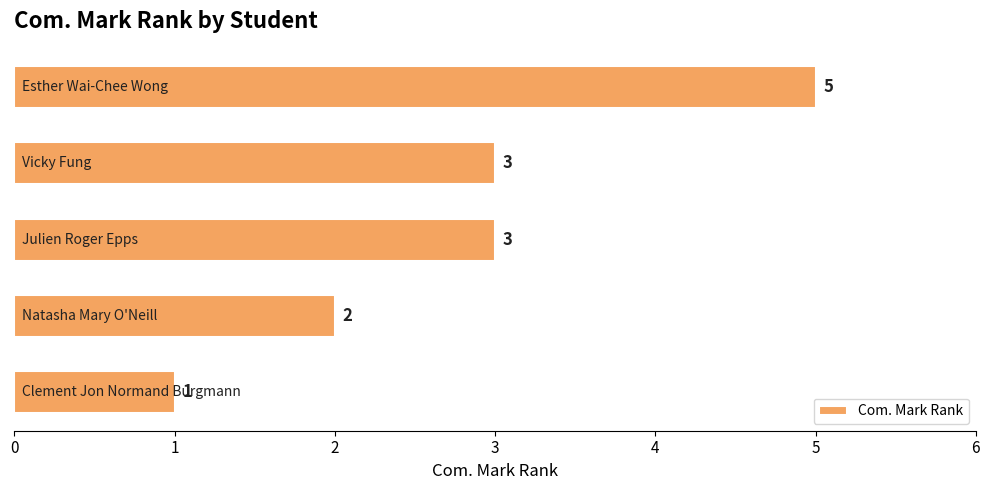

What is the difference between the second highest and minimum values?

2